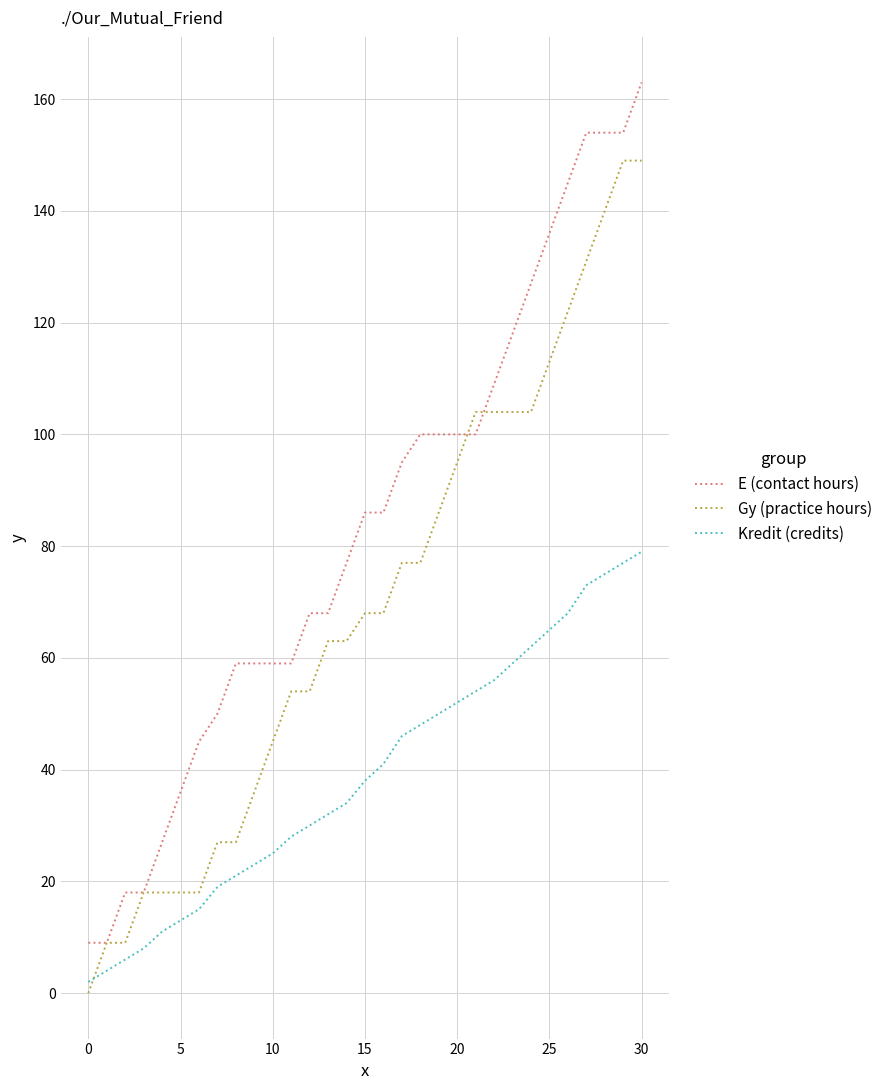

List the series in order of their overall mean, highest first.

E (contact hours), Gy (practice hours), Kredit (credits)